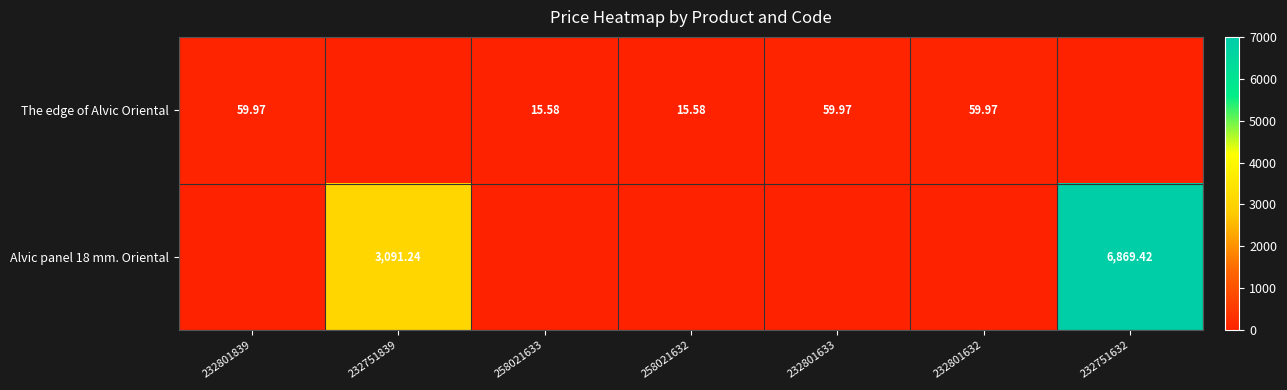

What is the difference between the Alvic panel 18 mm. Oriental values at 258021632 and 232751839?

3091.2